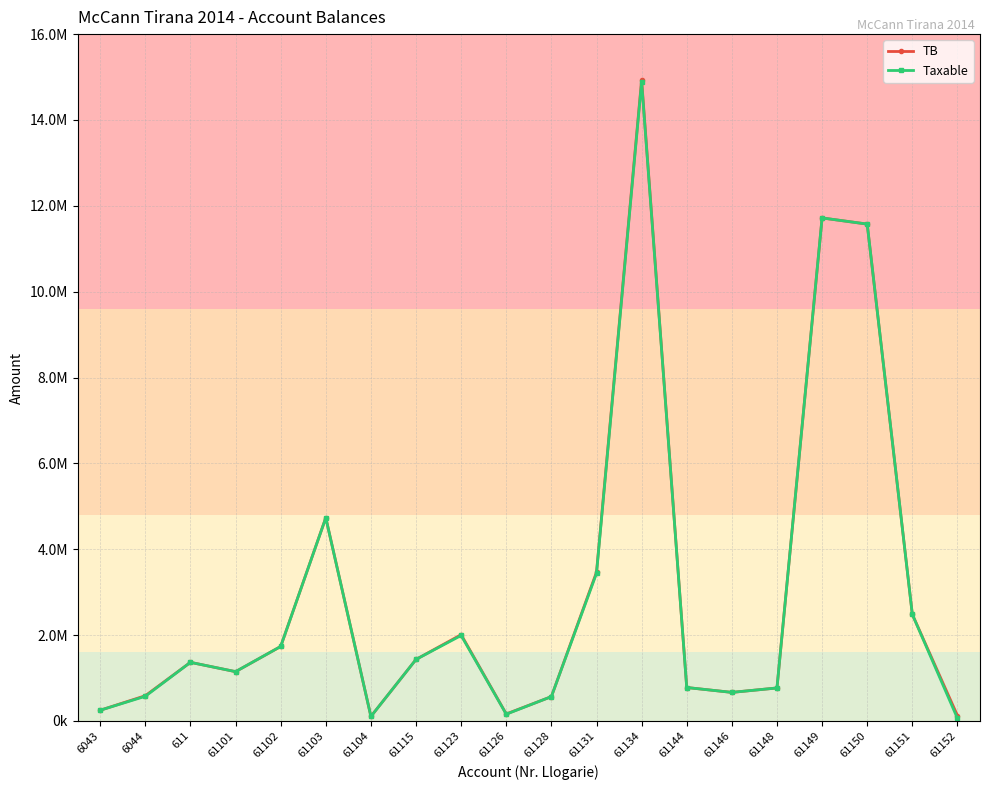

What are all the series names shown in the legend?

TB, Taxable